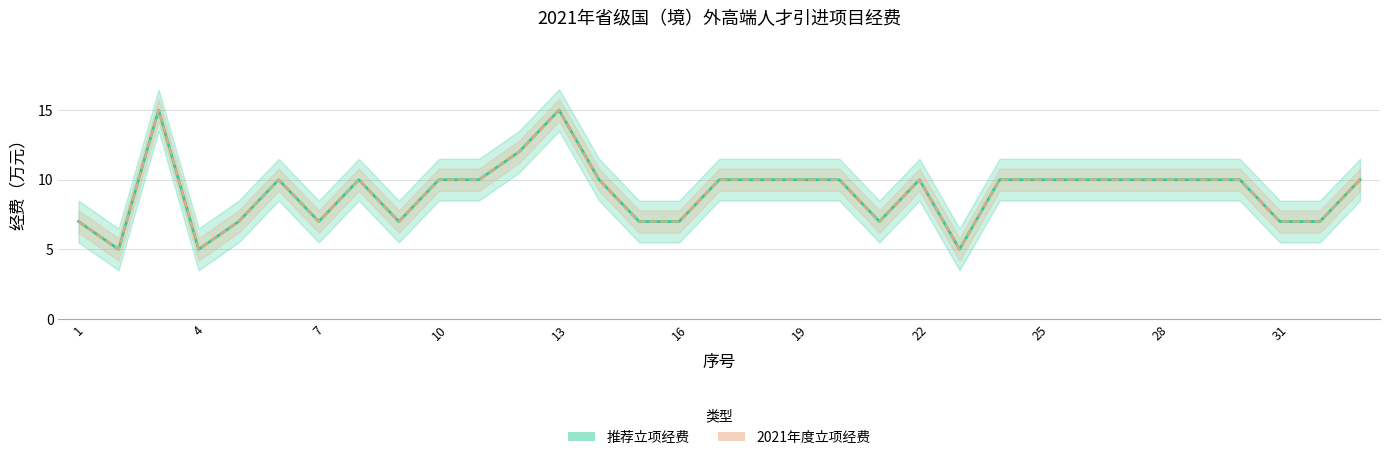

How many categories are shown in the chart?

33